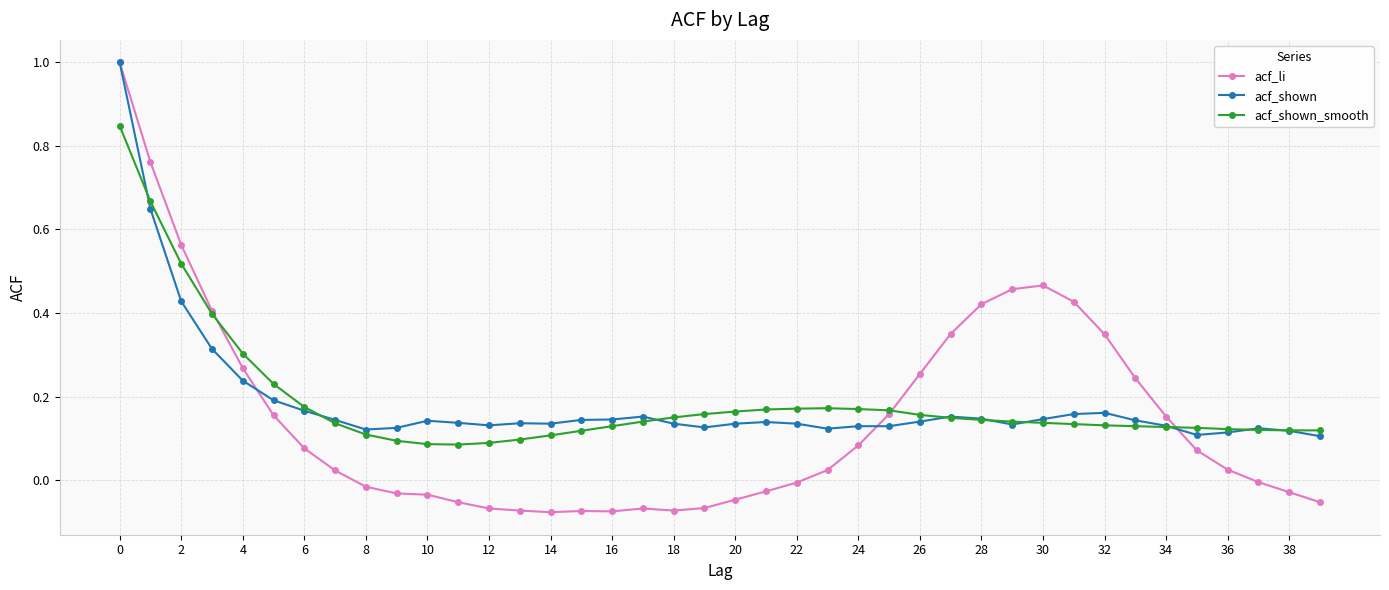

Which series has the largest range (max minus min)?

acf_li